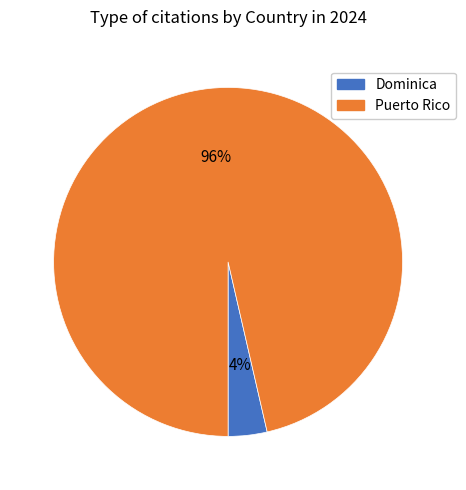

Is it true that Puerto Rico is 89% of the pie?

False